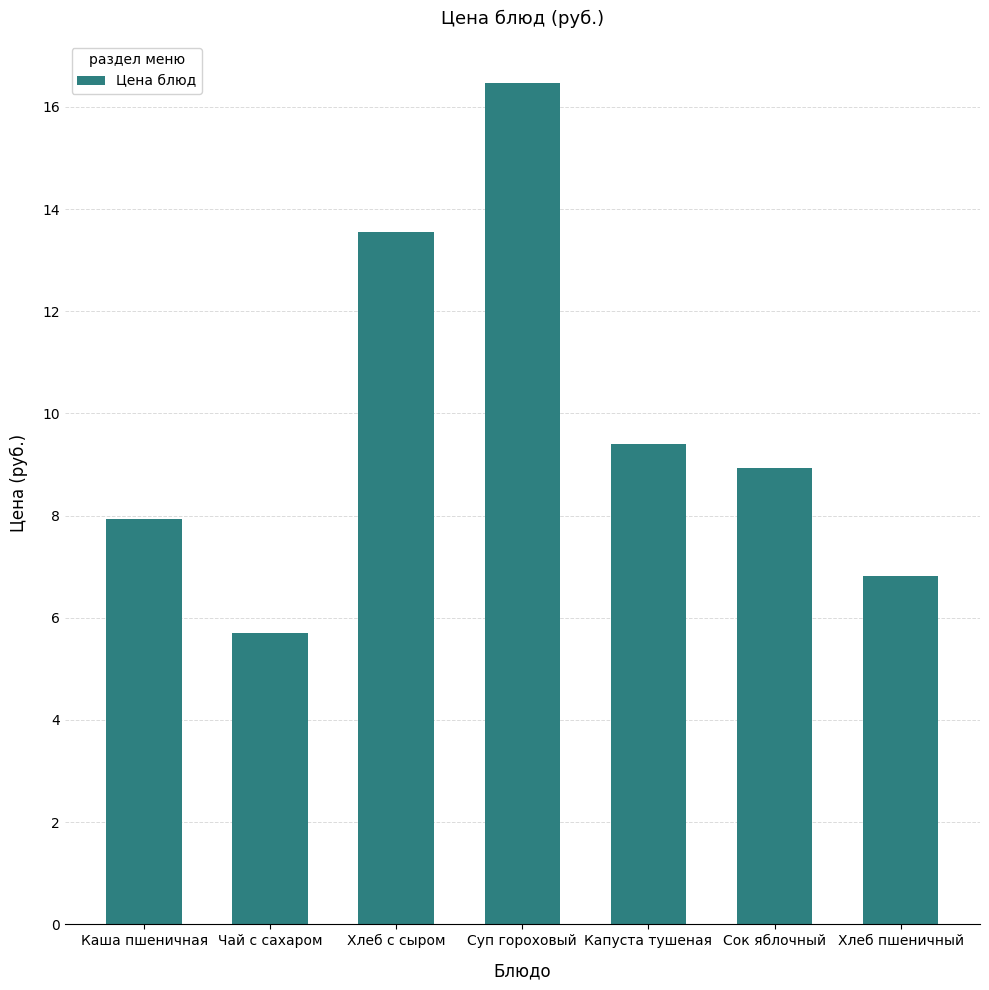

What is the difference between the maximum and minimum values?

10.8